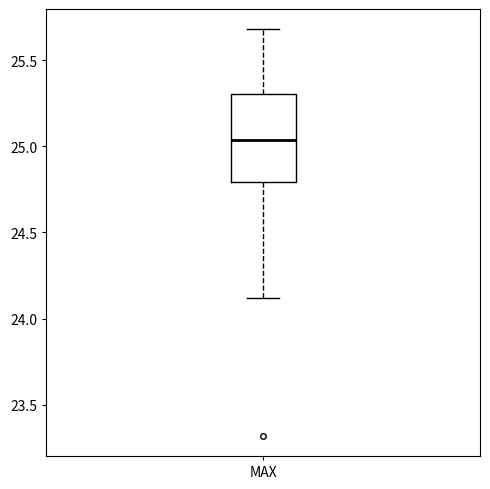

Where is the lower edge of the box for MAX on the y-axis? The values are not printed on the chart, so give them approximately, as read against the axis.

24.80